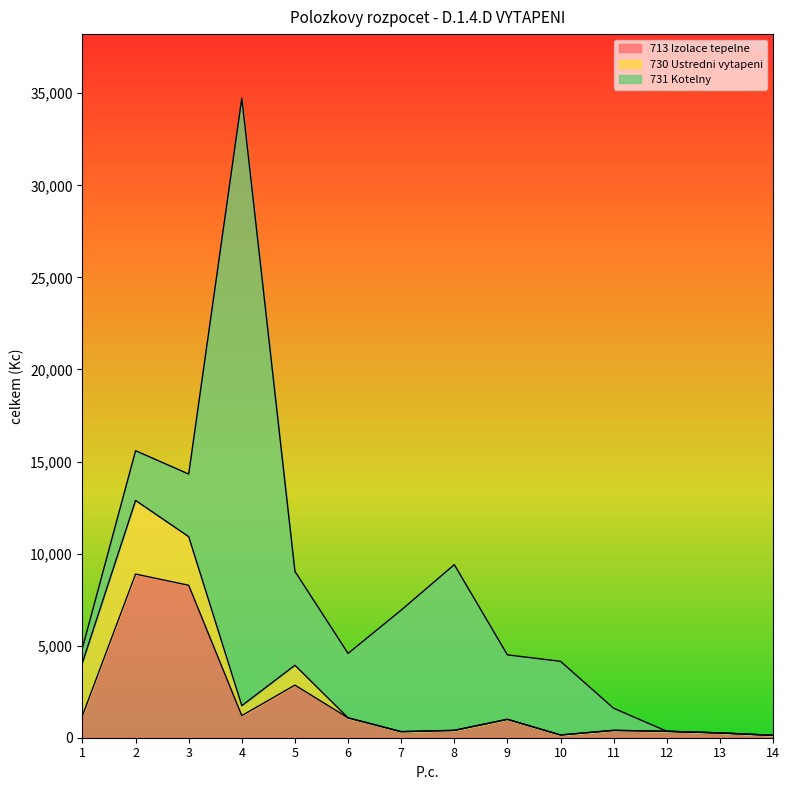

True or false: 713 Izolace tepelne has a value of 4779.1 at 3.

False